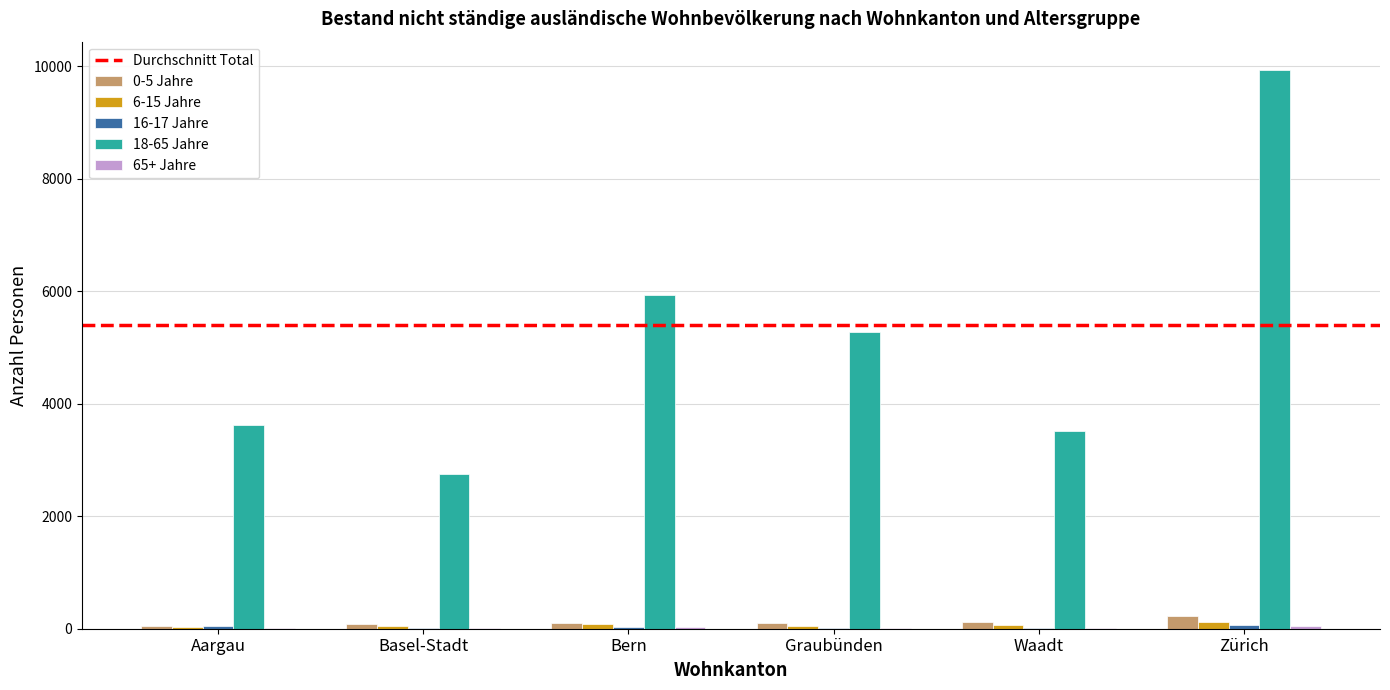

Which category has the highest value across all series?

Zürich